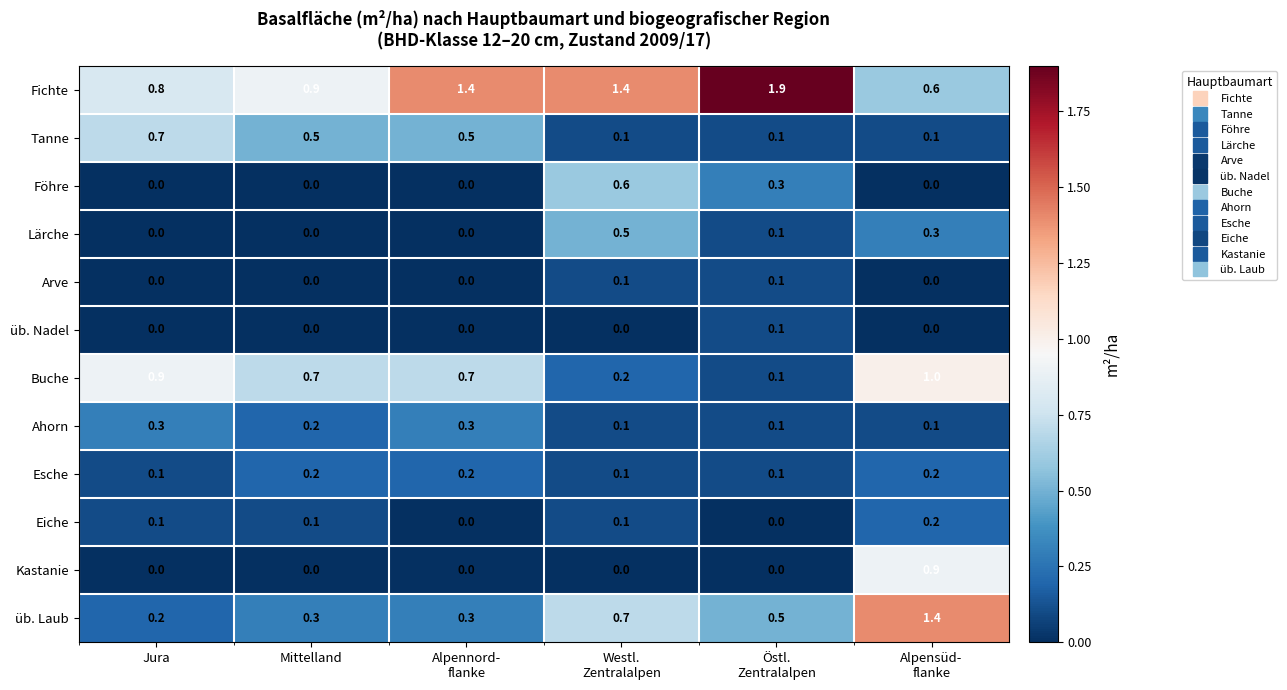

At how many categories does at least one series exceed 0?

6